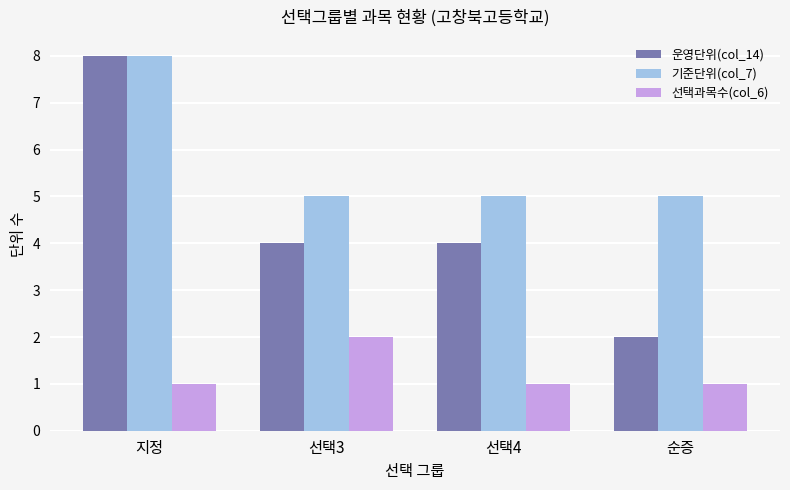

List the series in order of their overall mean, highest first.

기준단위(col_7), 운영단위(col_14), 선택과목수(col_6)